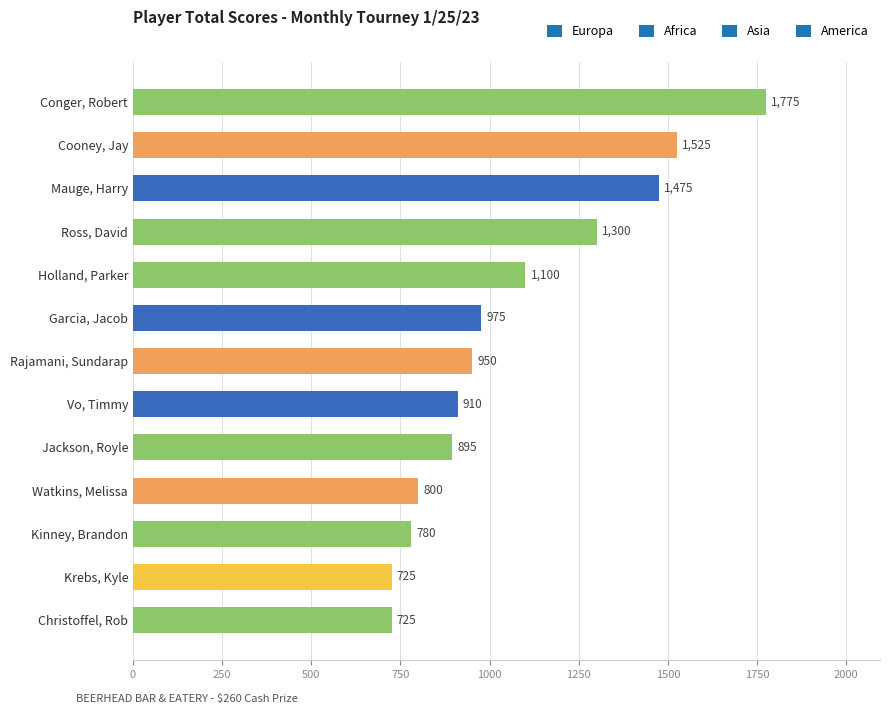

What is the label of the 13th bar from the bottom?

Conger, Robert